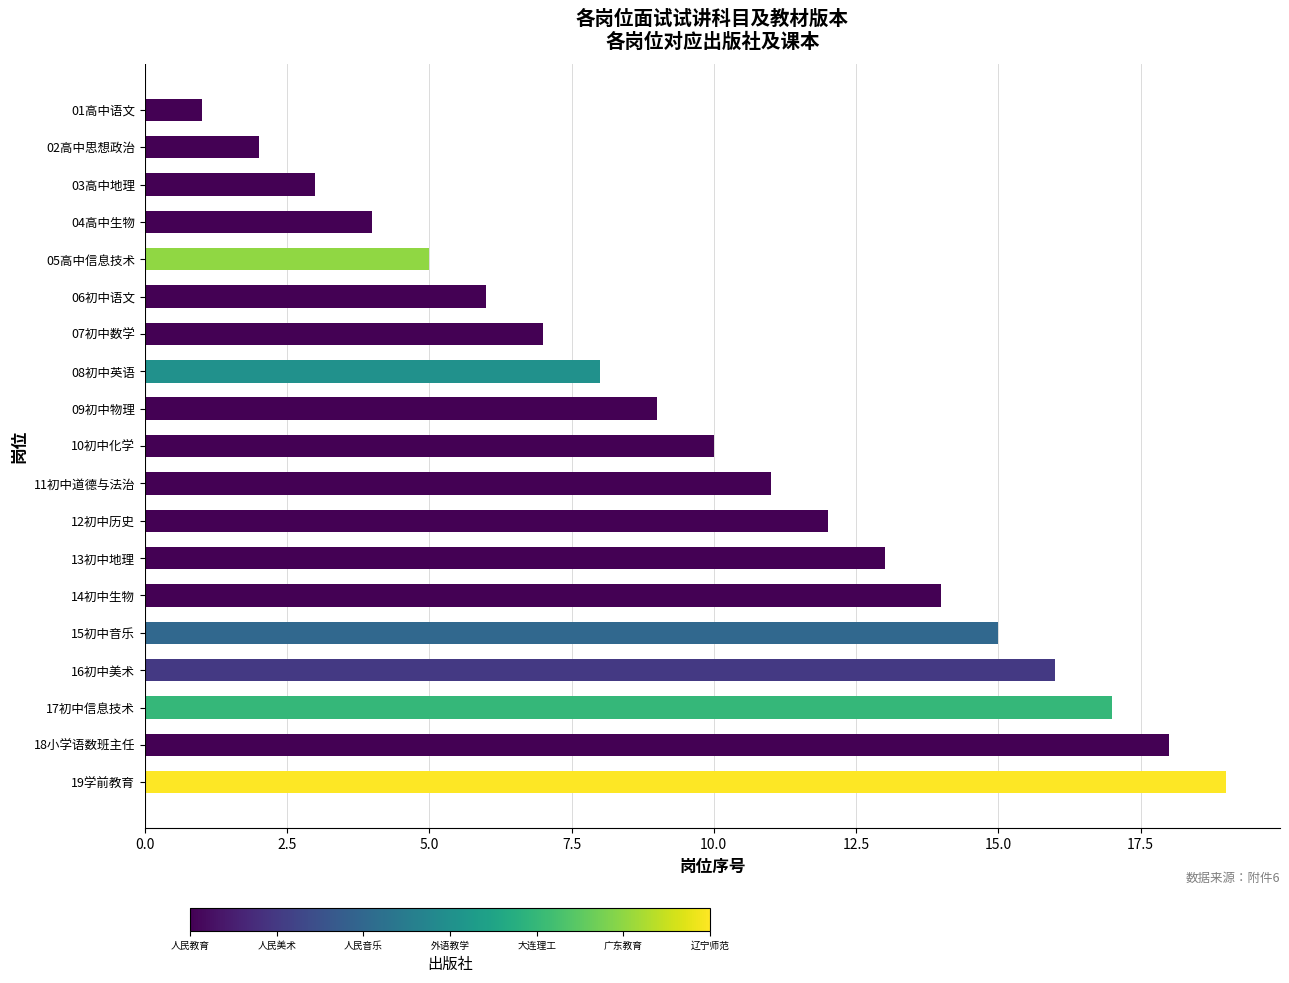

Which has a higher value, 11初中道德与法治 or 14初中生物?

14初中生物